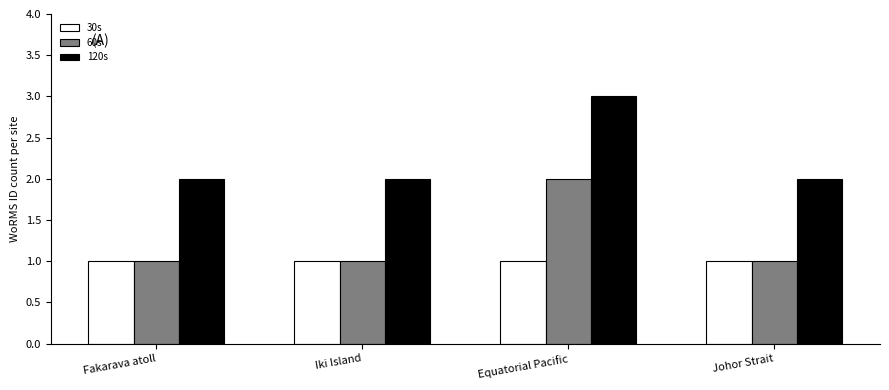

What is the label of the 1st bar from the left?

Fakarava atoll